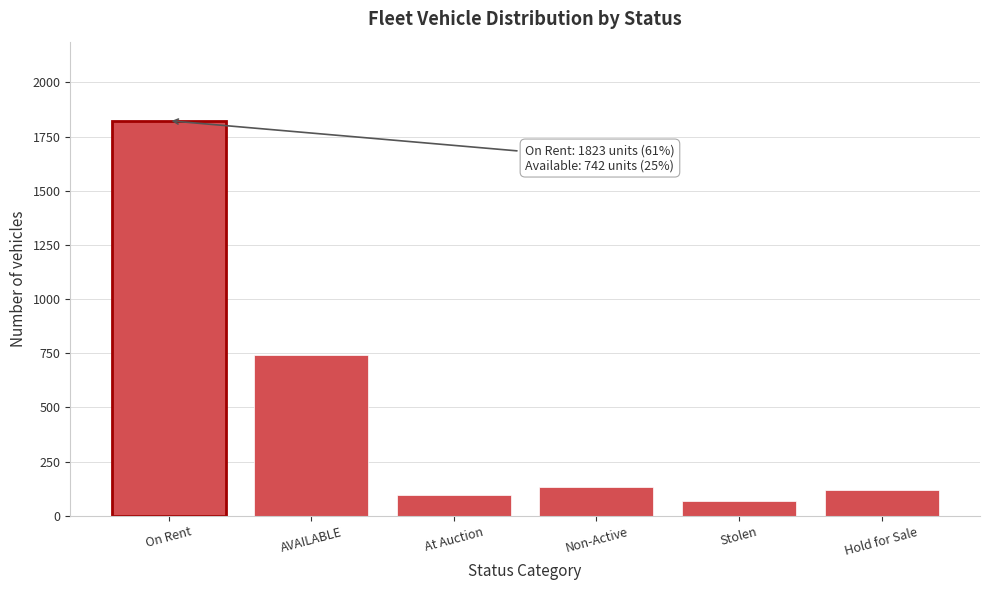

Reading right to left, extract all data points from this chart.

117	67	134	98	742	1823